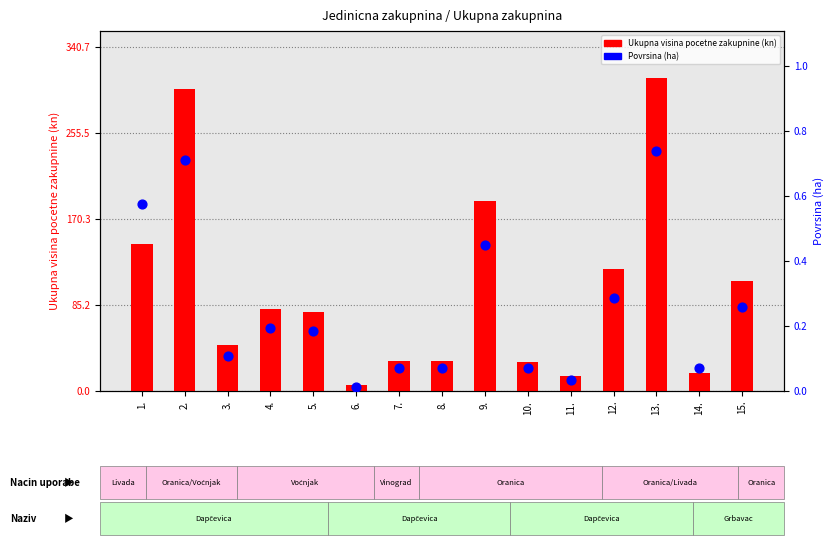

What is the total value across all series at 9.?

188.7